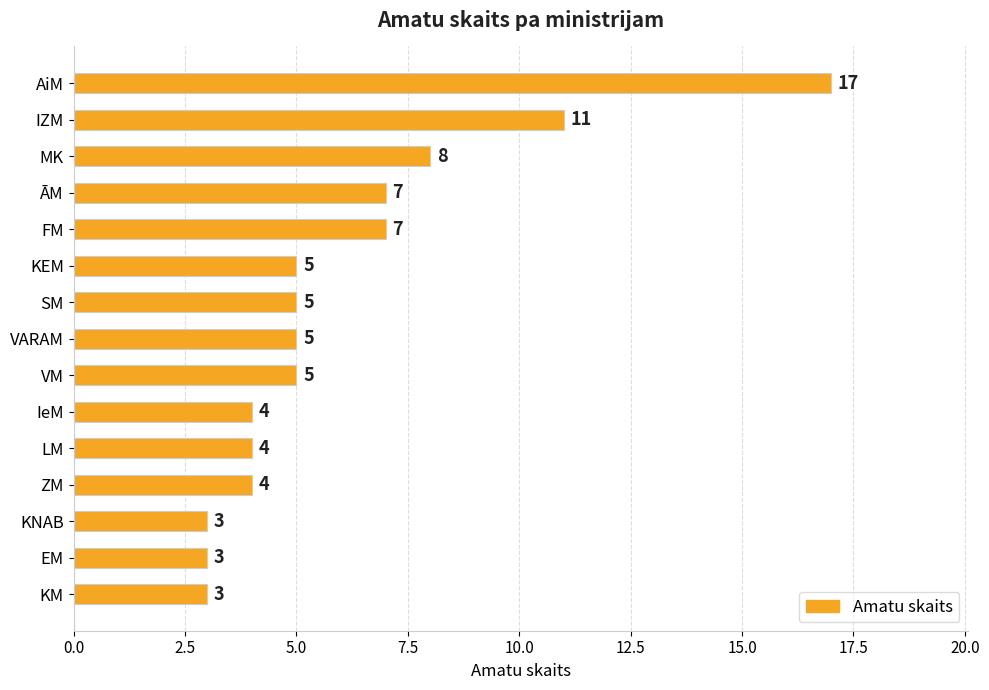

The value at IZM is 17. True or false?

False